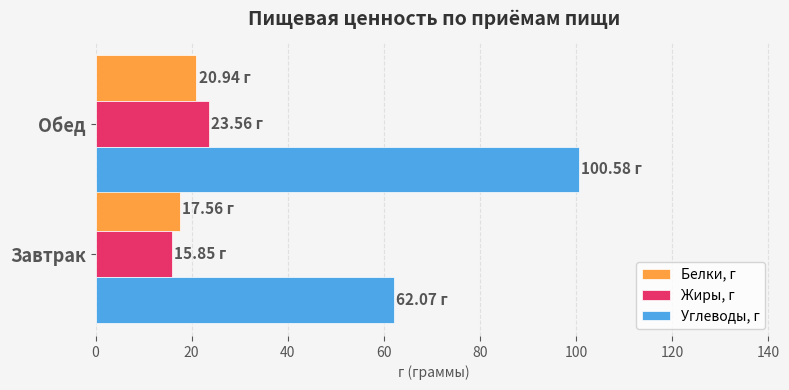

List the labels in order of Жиры, г value, smallest first.

Завтрак, Обед